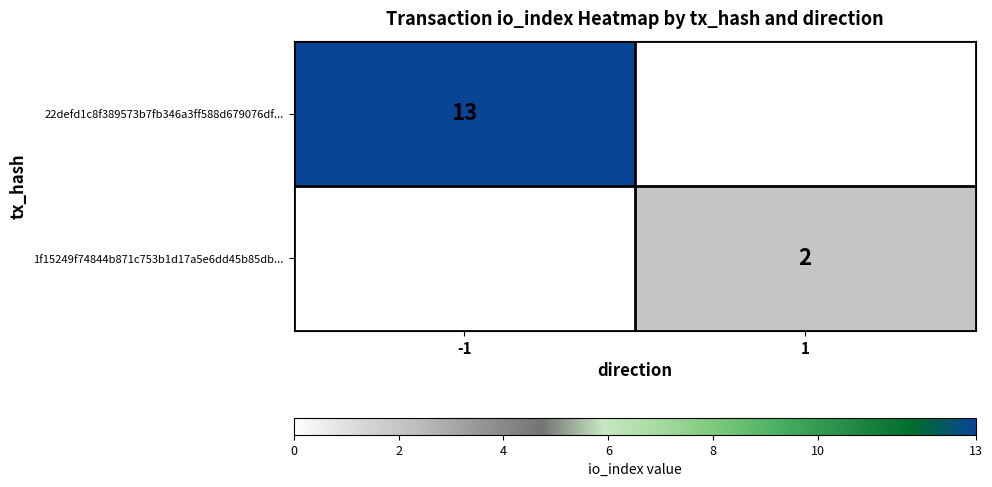

True or false: 22defd1c8f389573b7fb346a3ff588d679076df... has a value of 20 at -1.

False